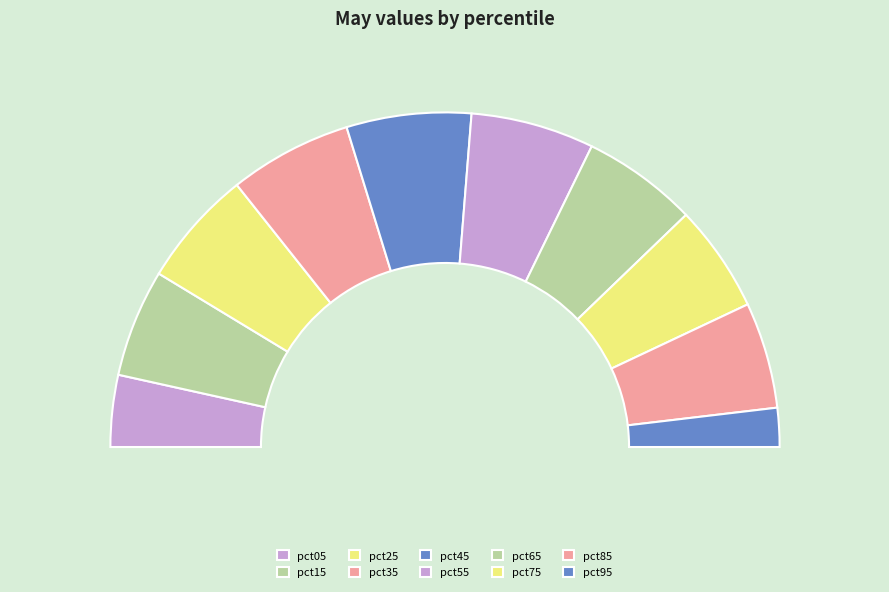

Does any single category account for the majority?

No